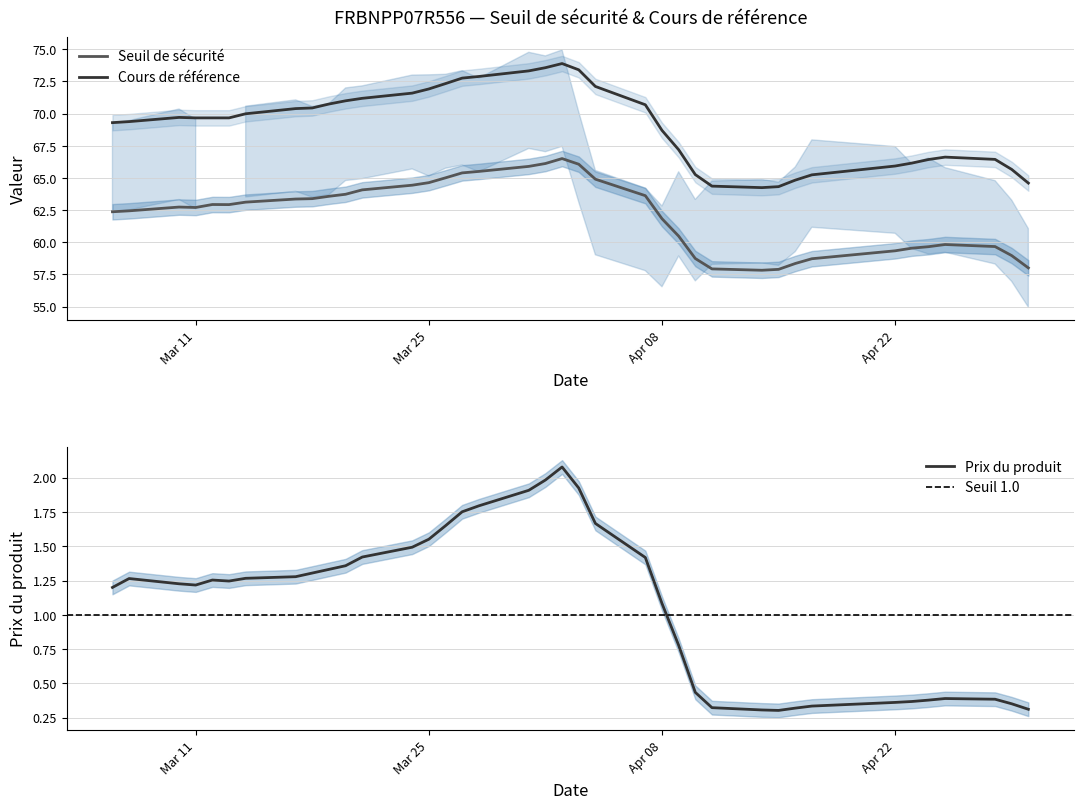

True or false: Cours de référence and Seuil de sécurité cross at least once.

False